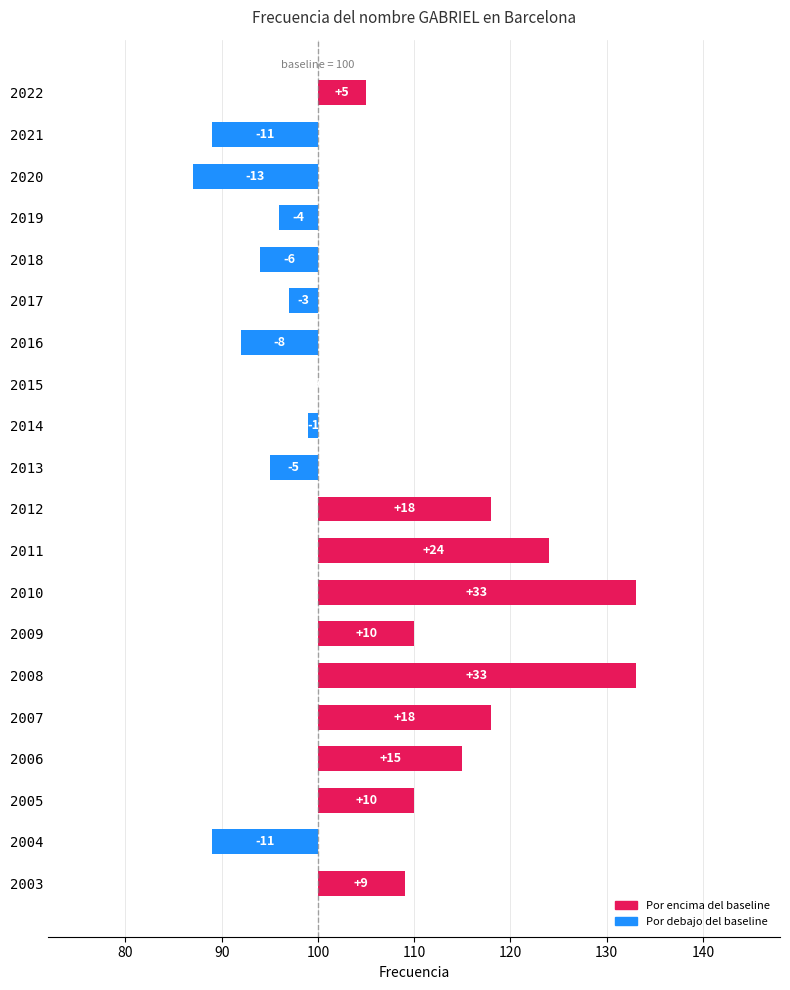

How many values are below zero?

9